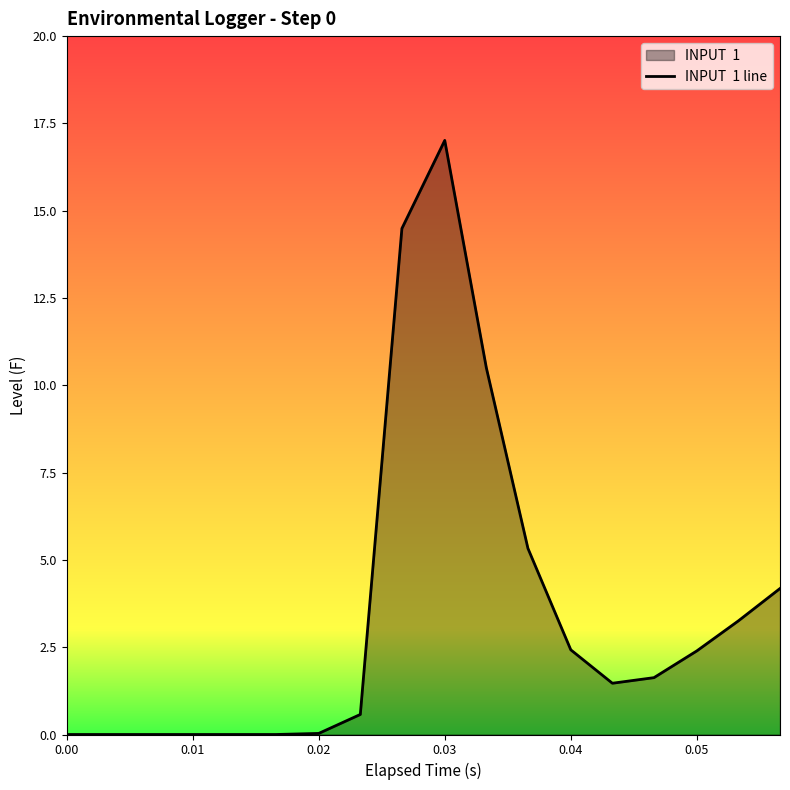

At which category does the chart reach its peak across all series?

0.03